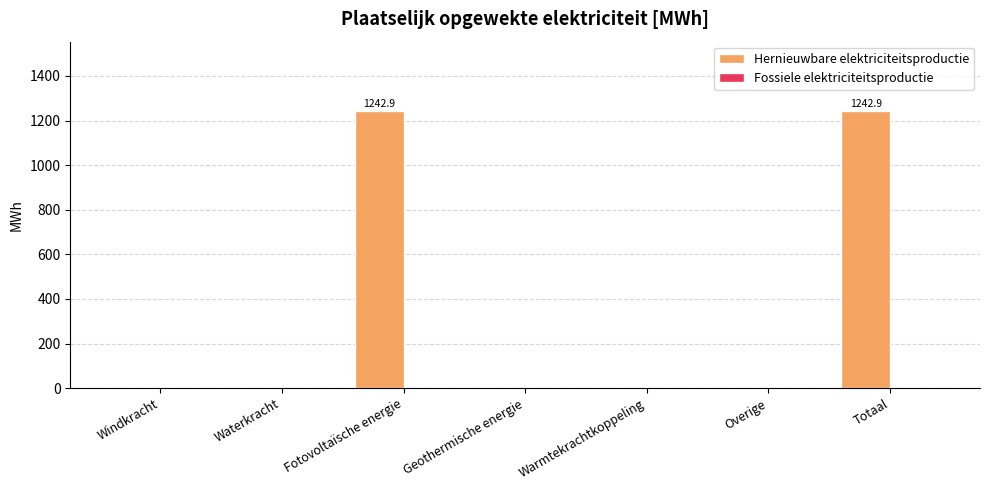

What is the greatest value displayed?

1242.9